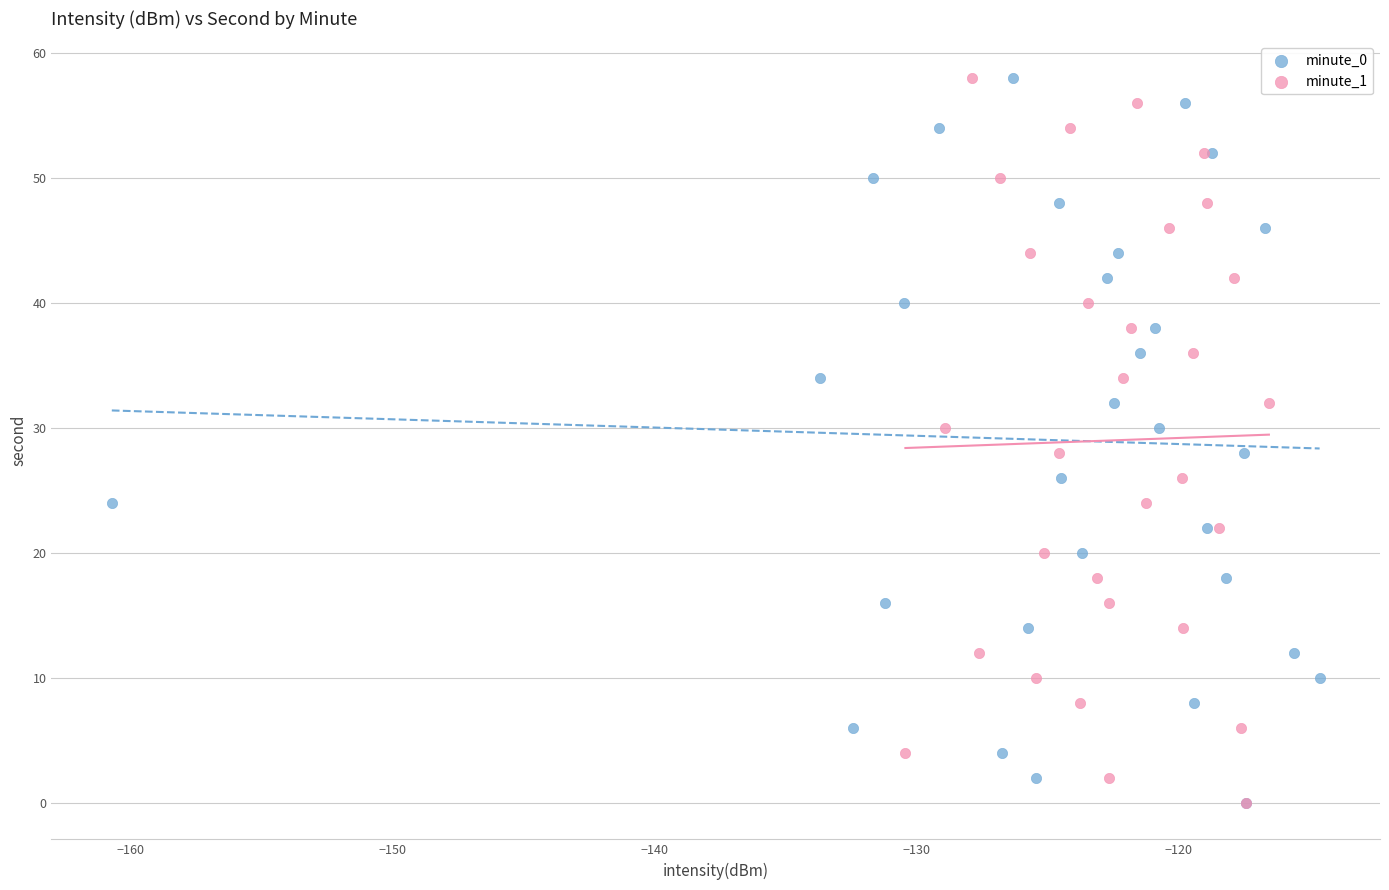

What are all the series names shown in the legend?

minute_0, minute_1